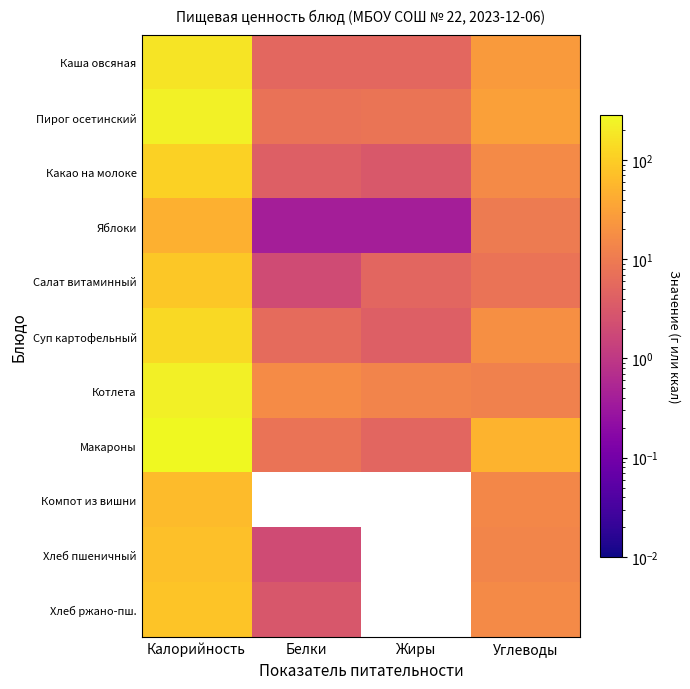

Between Калорийность and Белки, which is larger?

Калорийность